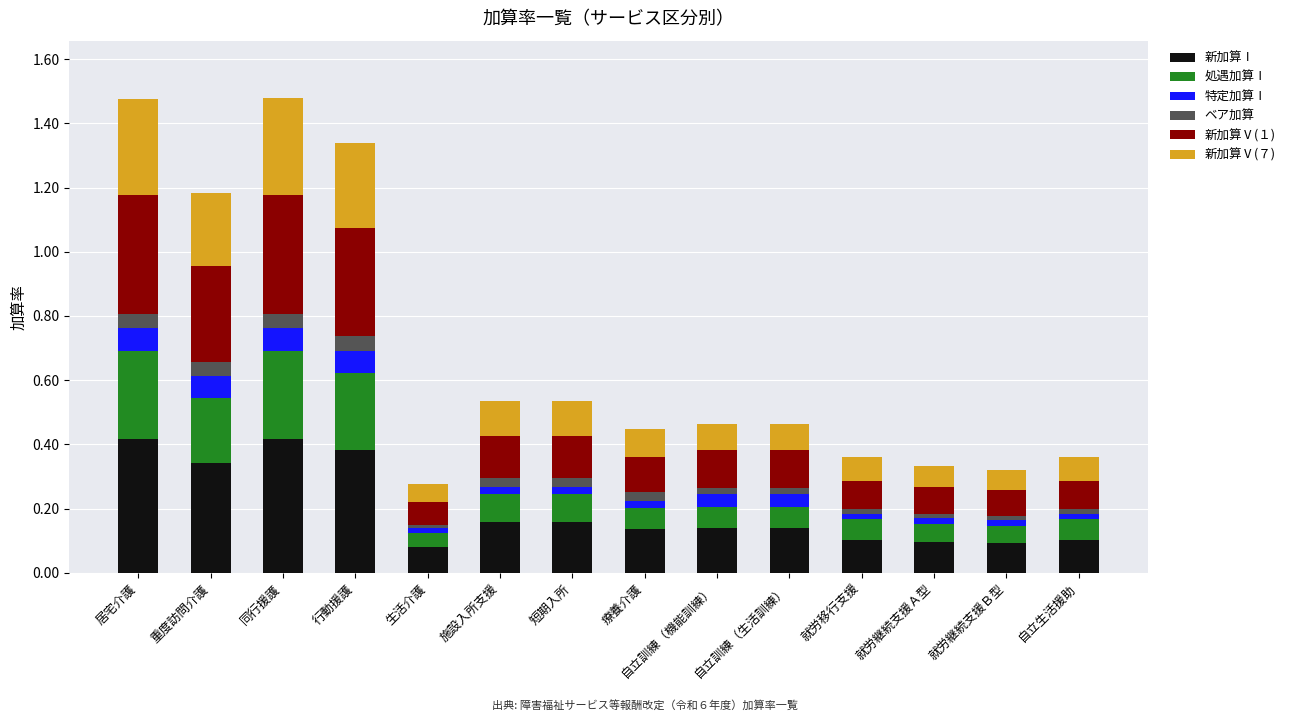

Are the bars horizontal?

No